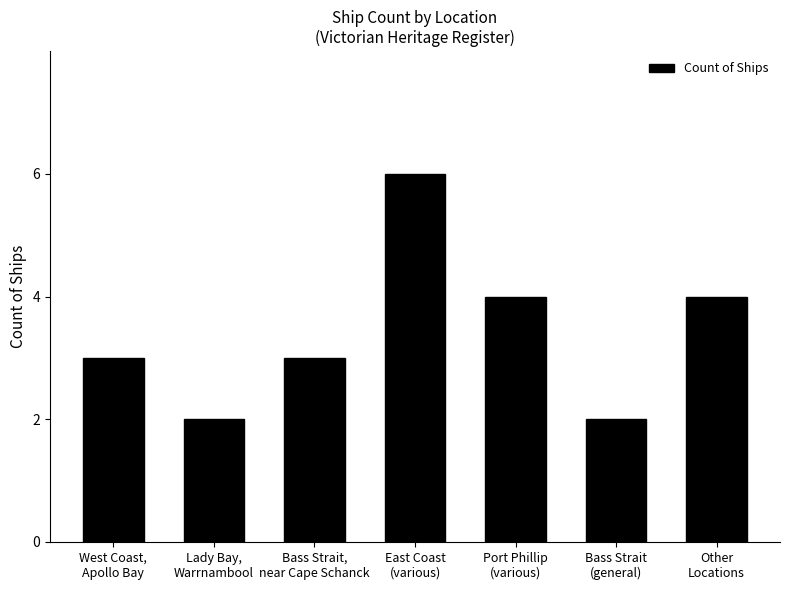

Count the number of data series in this chart.

1